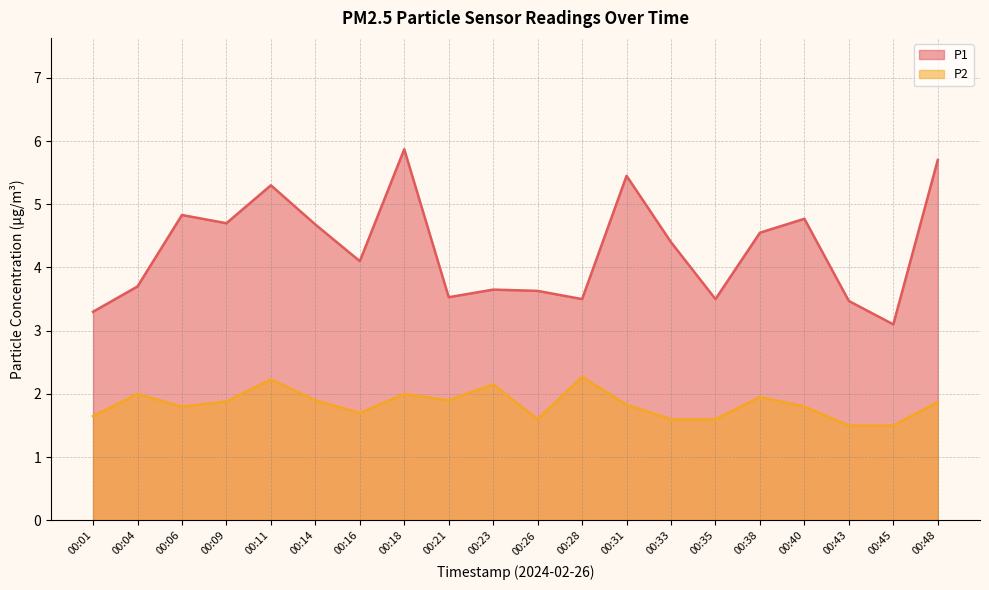

True or false: P1 and P2 intersect in this chart.

False